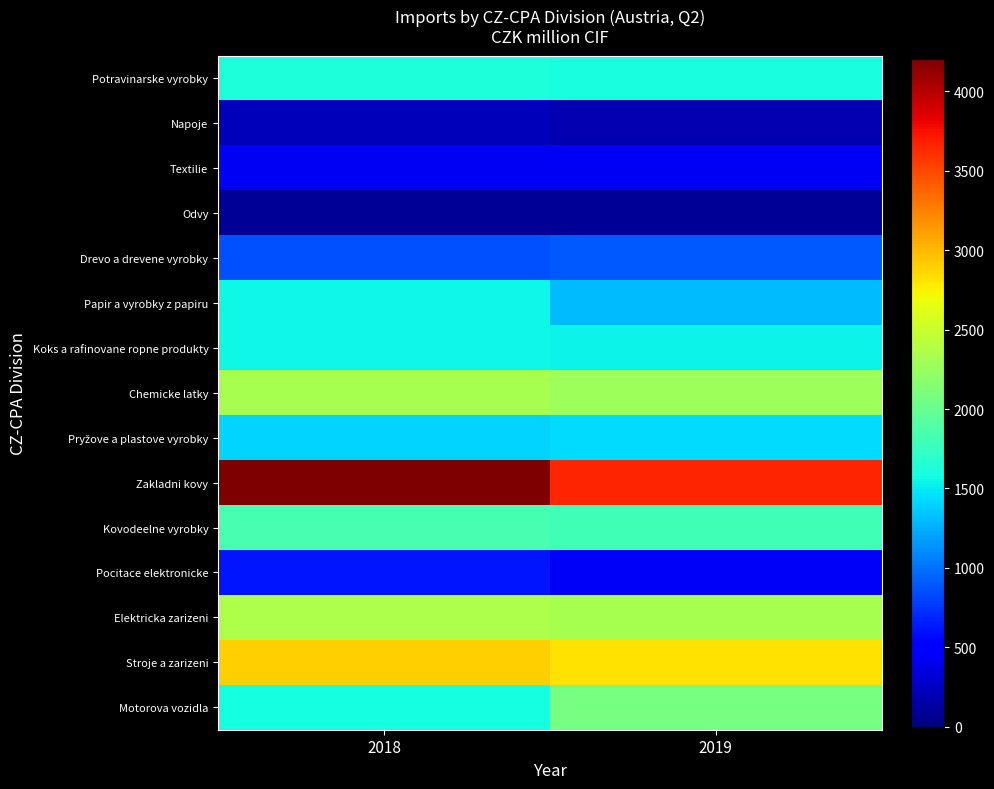

At 2019, list the series in order from largest to smallest.

Zakladni kovy, Stroje a zarizeni, Elektricka zarizeni, Chemicke latky, Motorova vozidla, Kovodeelne vyrobky, Potravinarske vyrobky, Koks a rafinovane ropne produkty, Pryžove a plastove vyrobky, Papir a vyrobky z papiru, Drevo a drevene vyrobky, Pocitace elektronicke, Textilie, Napoje, Odvy